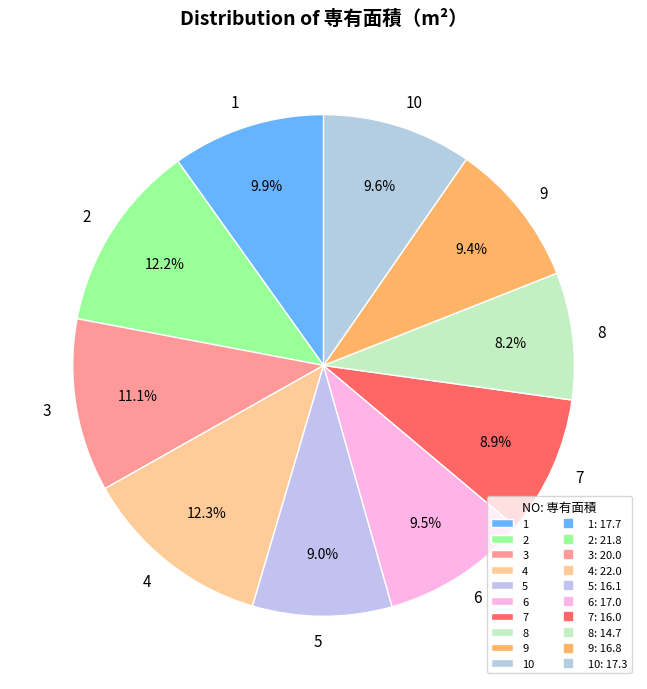

Does any single category account for the majority?

No